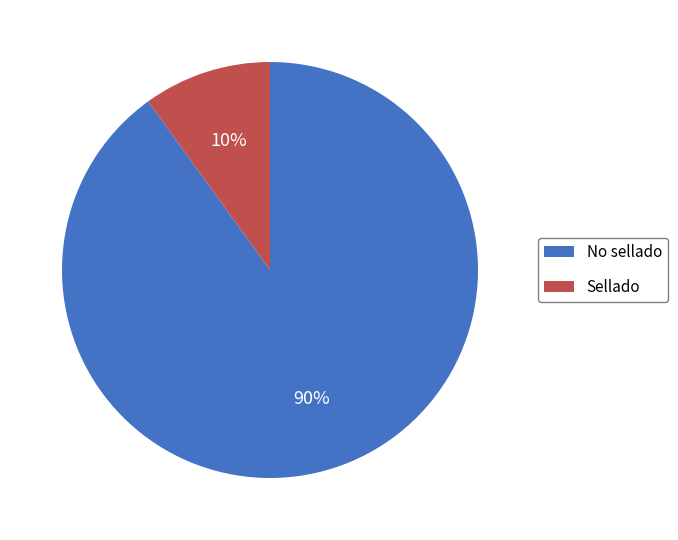

To the nearest percent, what is the average slice percentage?

50%